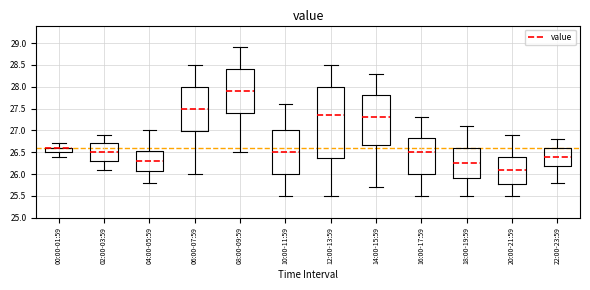

Where does the lower whisker of the box for 06:00-07:59 end on the y-axis? The values are not printed on the chart, so give them approximately, as read against the axis.

26.00